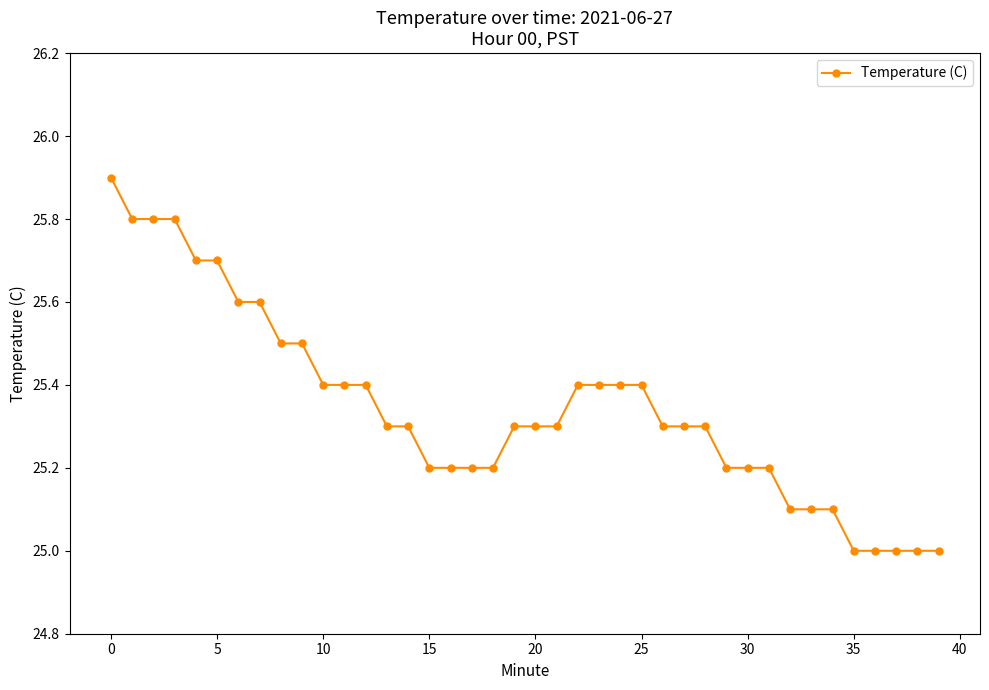

Count the values in the range 25 to 26.

40